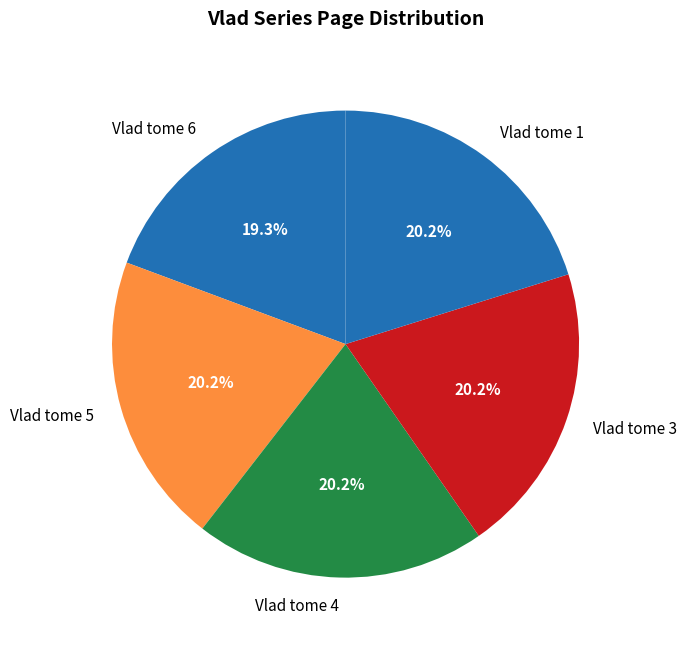

To the nearest percent, what is the difference between the largest and smallest slice percentages?

1%